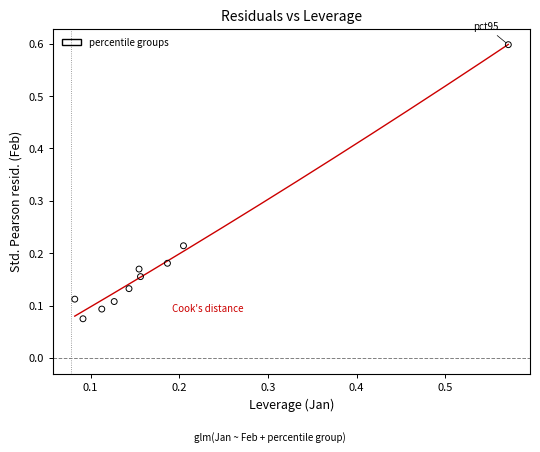

What is the range of X values (max minus min)?

0.5